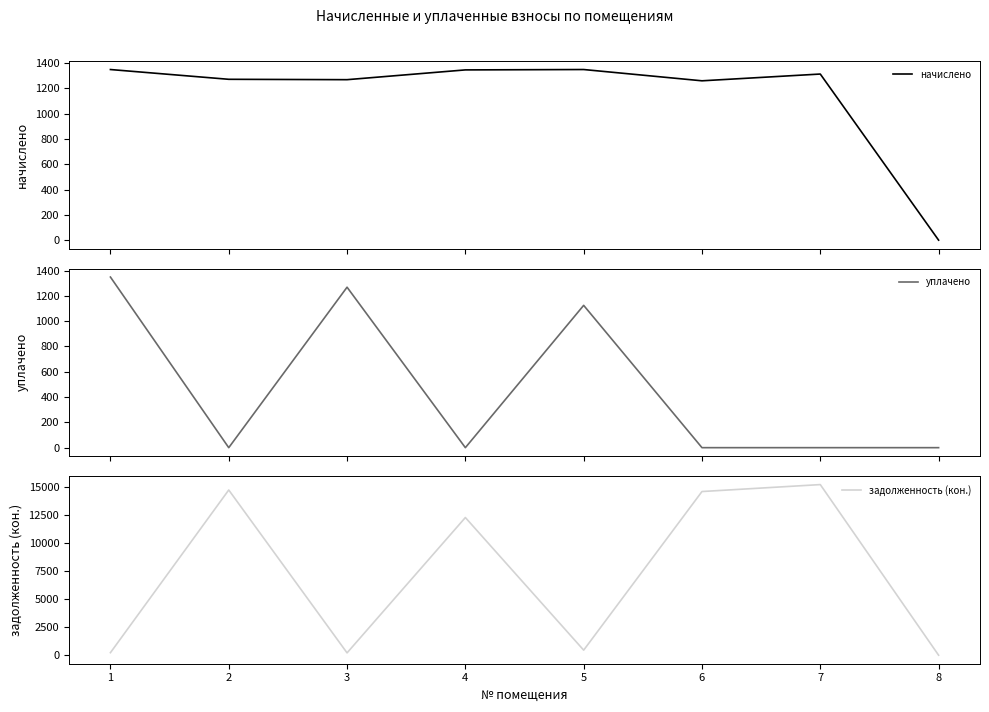

True or false: задолженность (кон.) and начислено intersect in this chart.

True